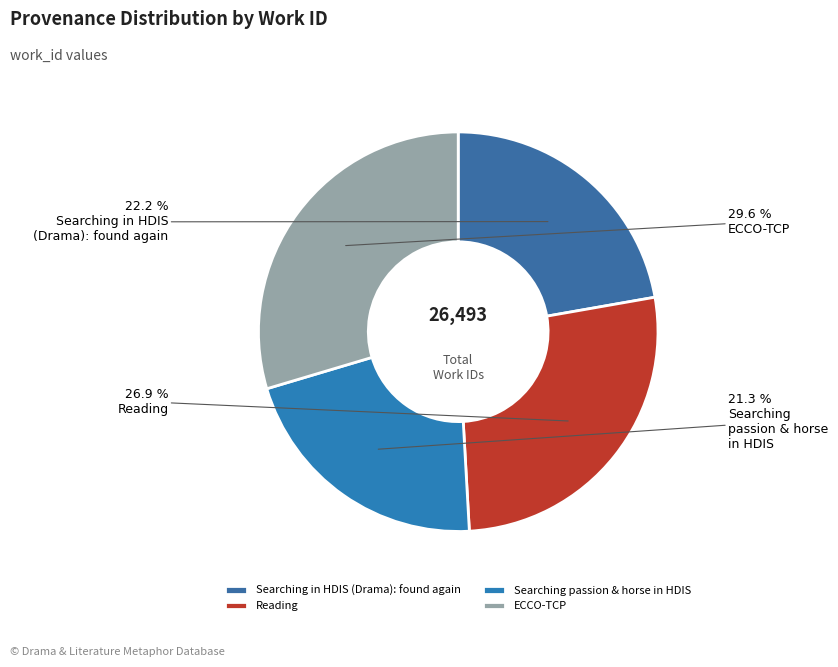

What percentage is the ECCO-TCP slice, to the nearest percent?

30%